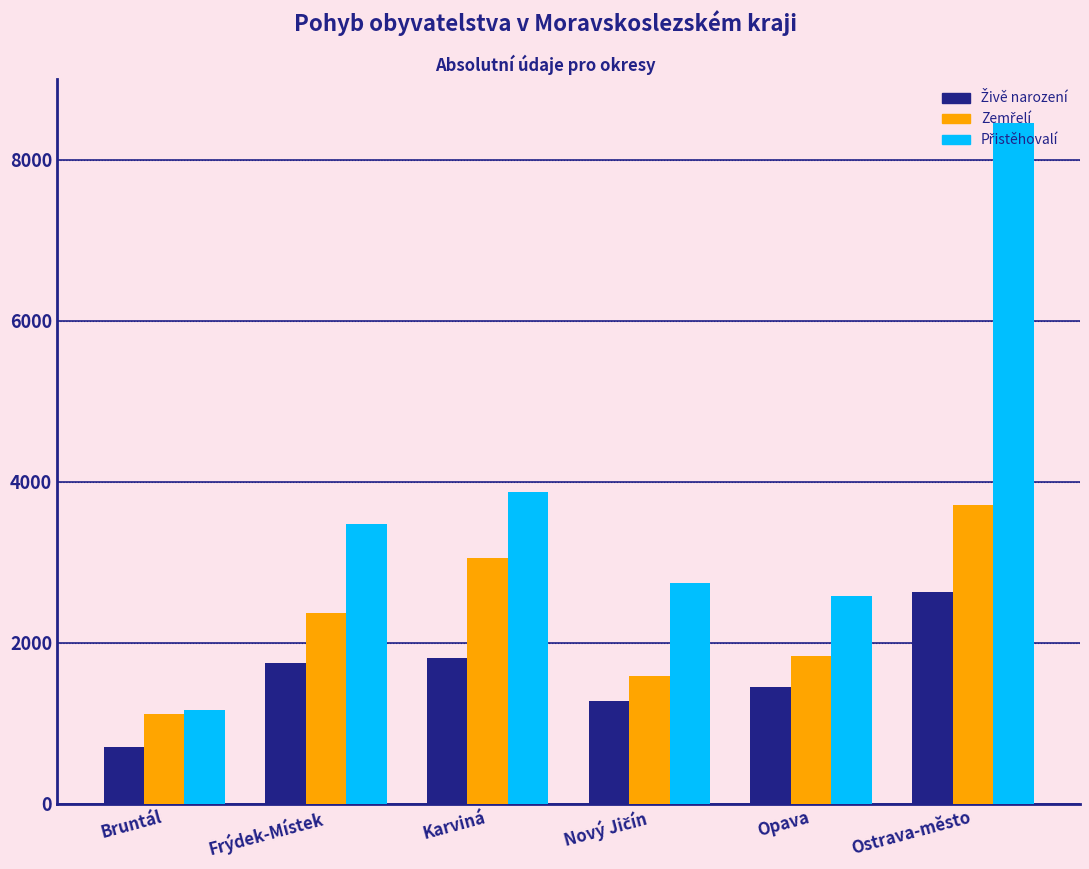

What is the total value across all series at Karviná?

8739